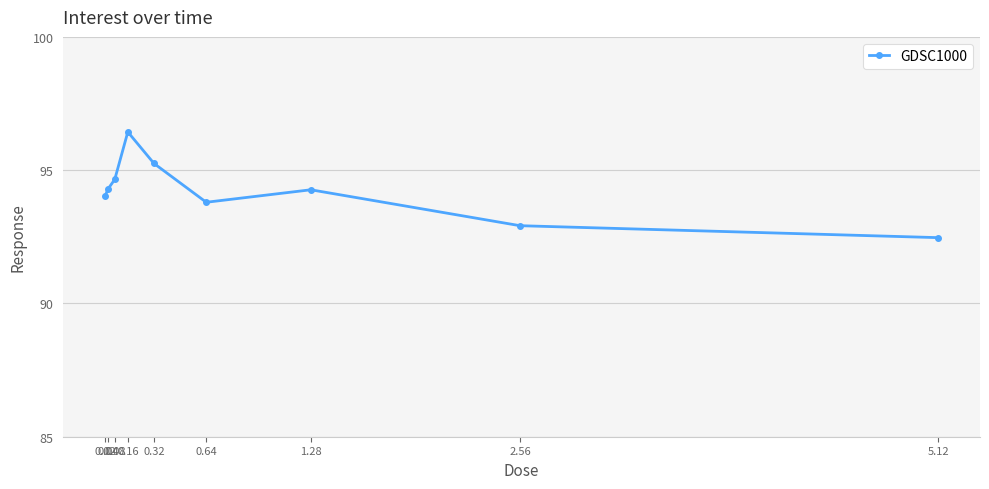

Is it true that the value at 0.04 is 133.5?

False